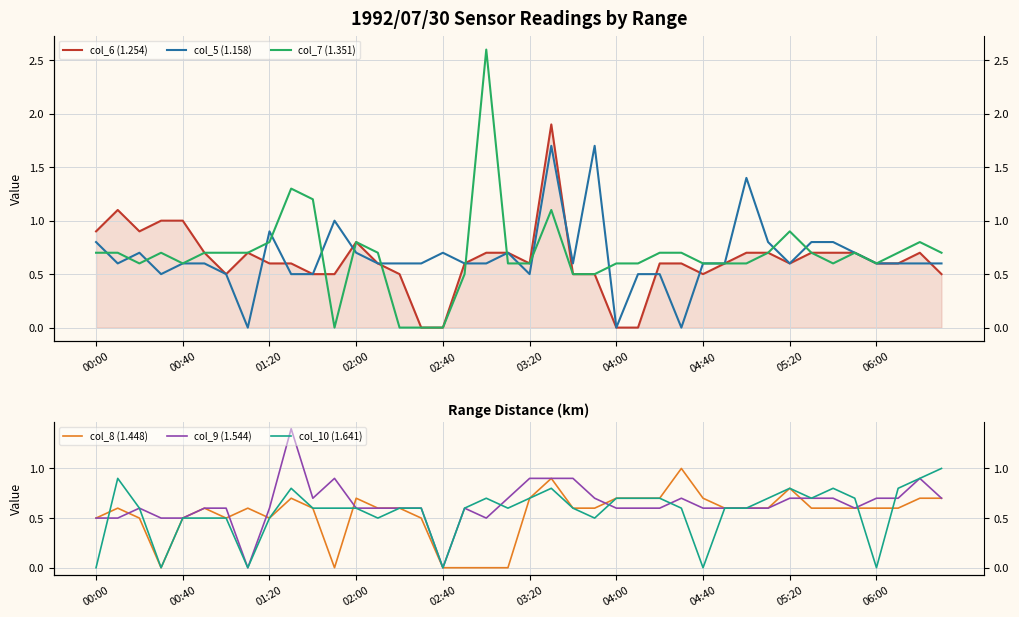

What is the spread (max minus min) of values at 02:00?

0.2